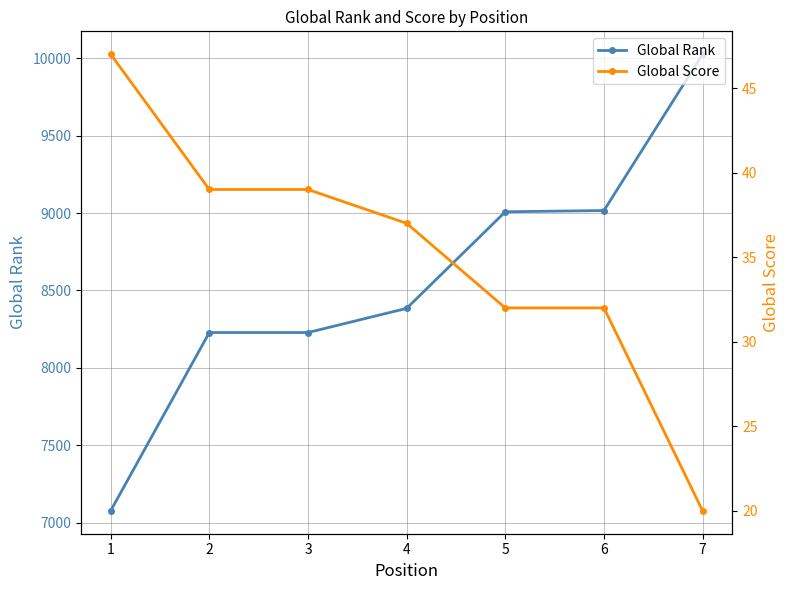

Rank the series by their average value, from highest to lowest.

Global Rank, Global Score